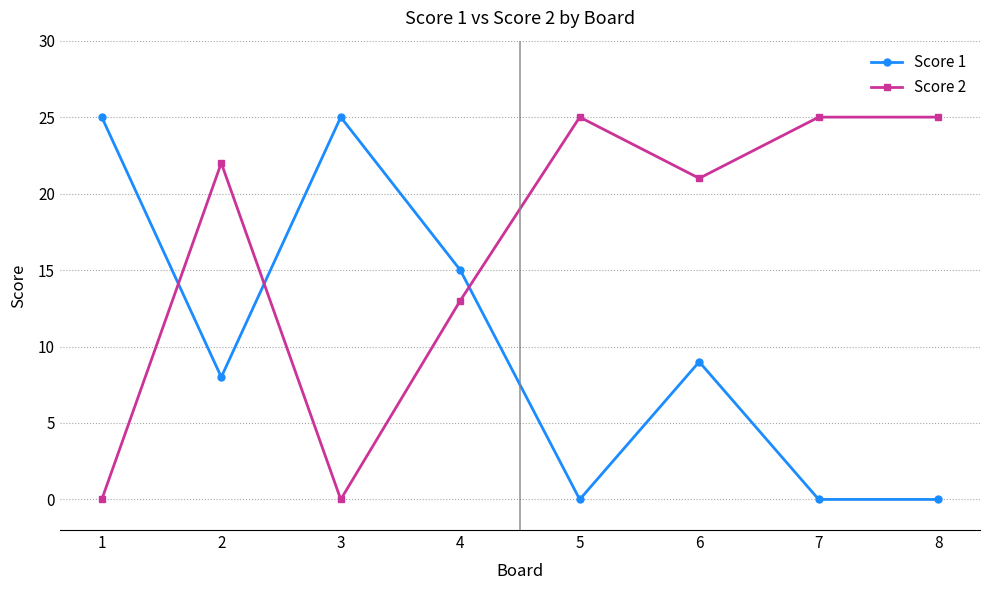

Which series changed the most between 2 and 8?

Score 1